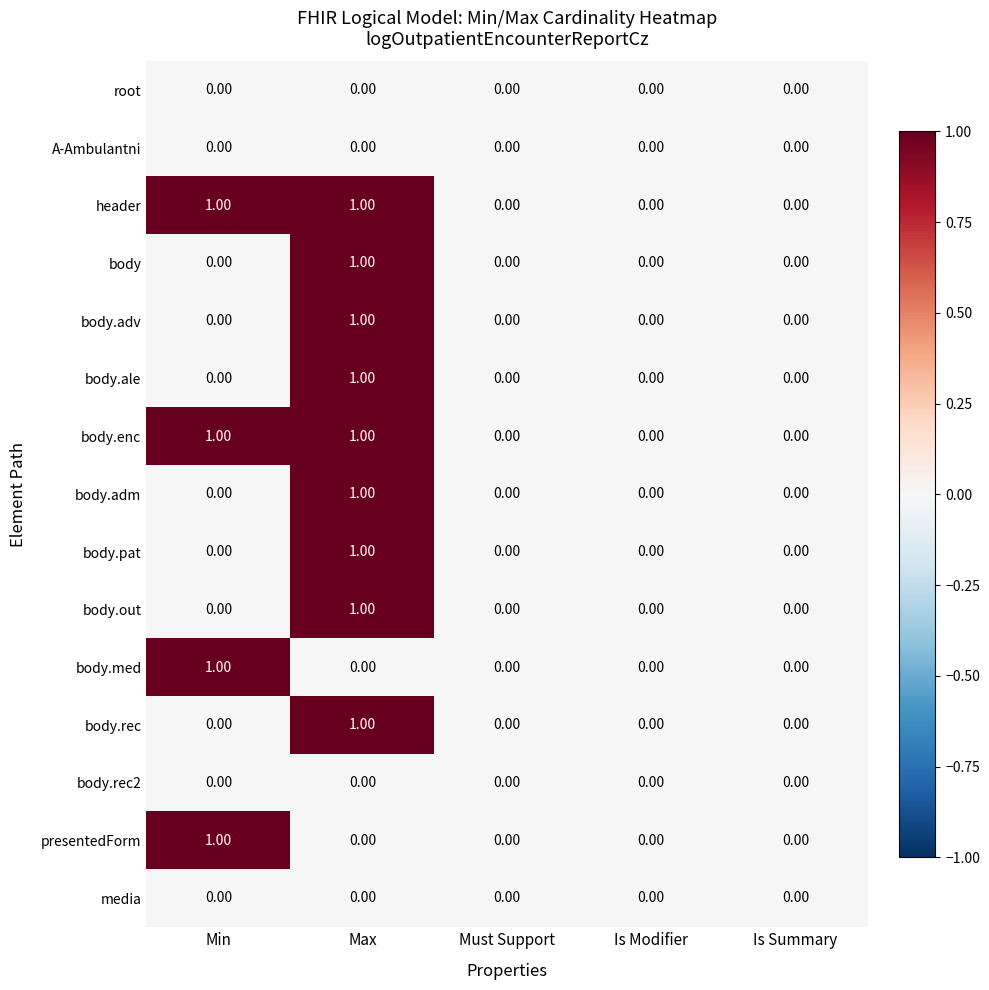

What is the greatest value displayed?

1